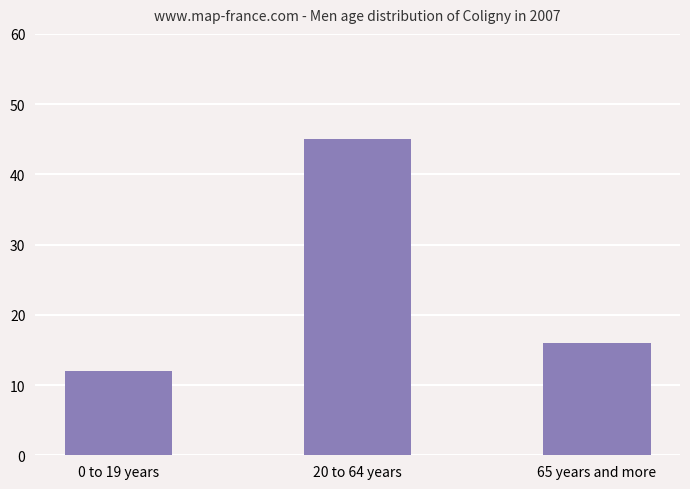

Does the chart contain stacked bars?

No